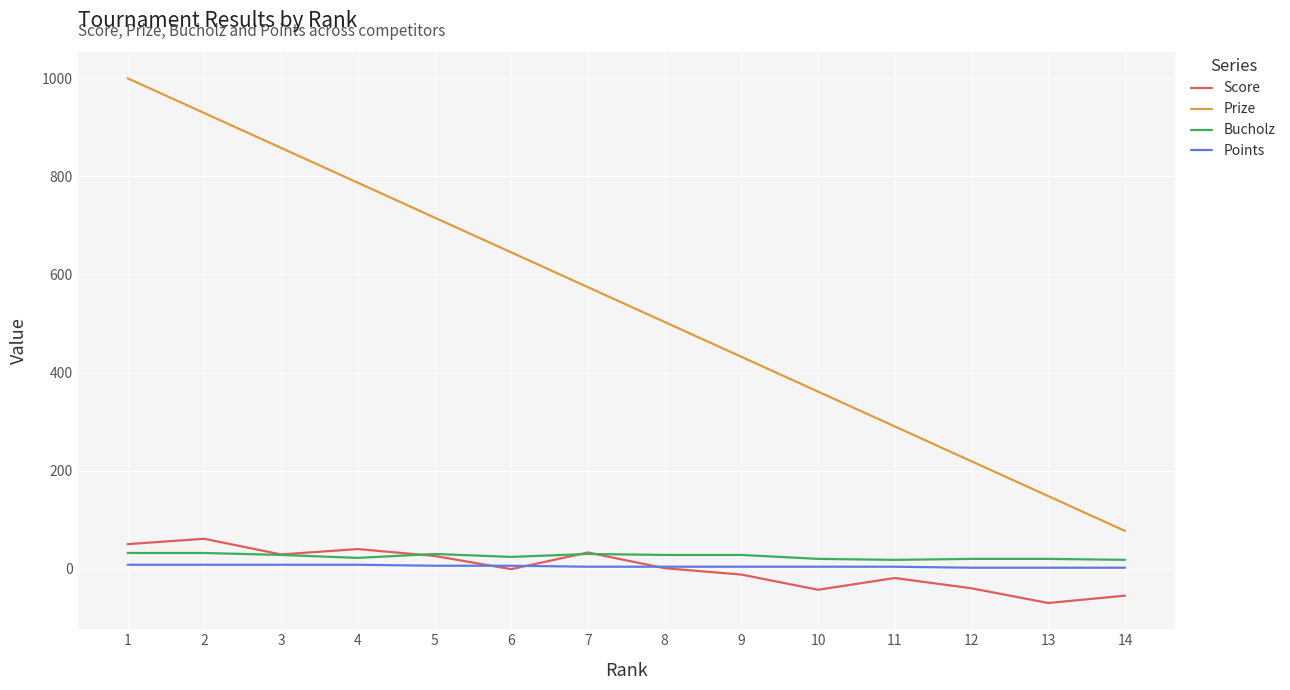

What is the approximate value of Prize at 8?

503